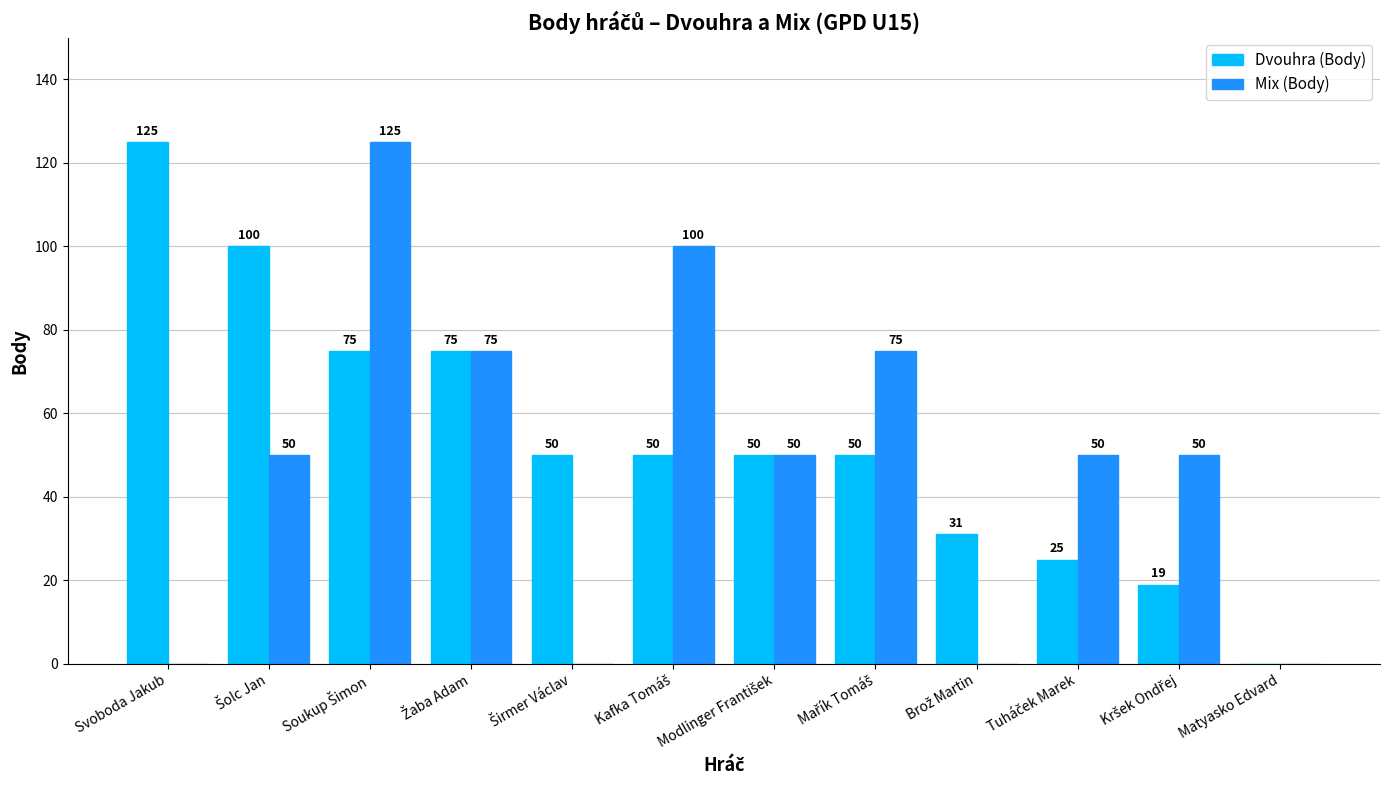

What is the sum of all Mix (Body) values?

575